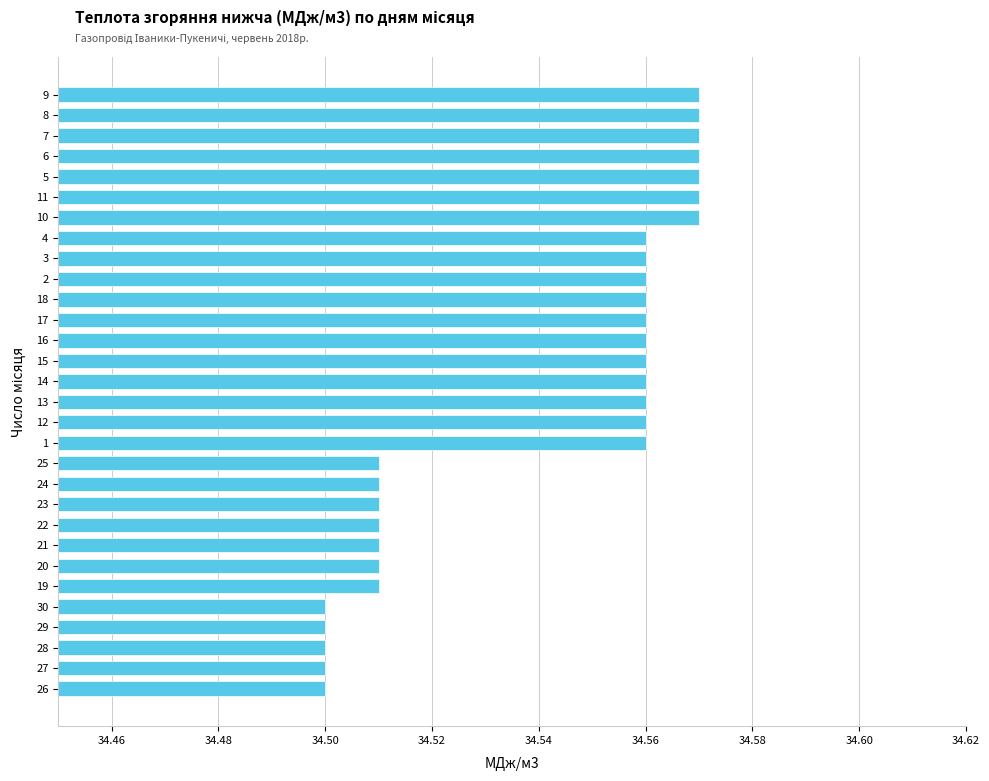

How many distinct data groups are displayed?

1